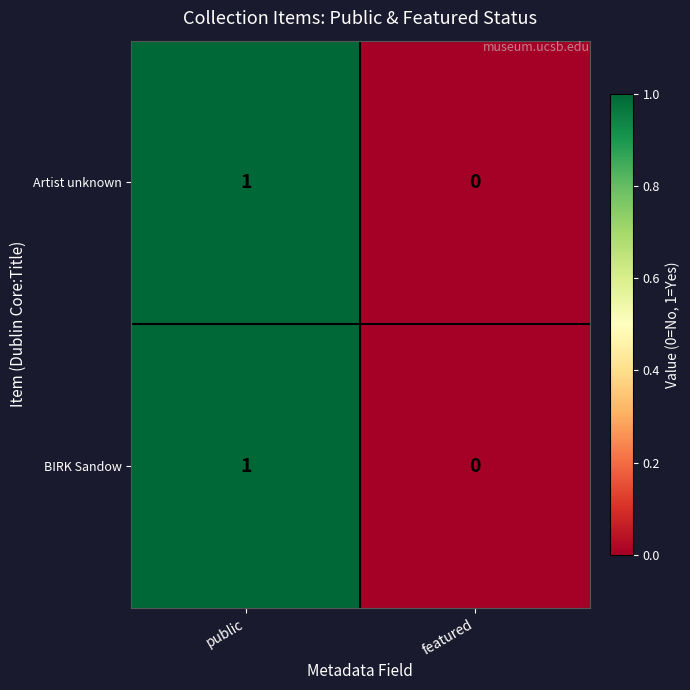

Where is Artist unknown nearest to the value 0?

featured